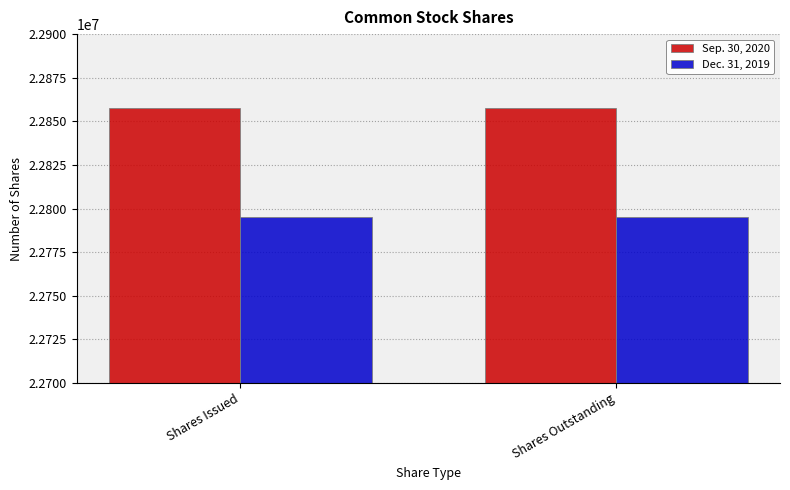

What is the maximum value shown in the chart?

22857457